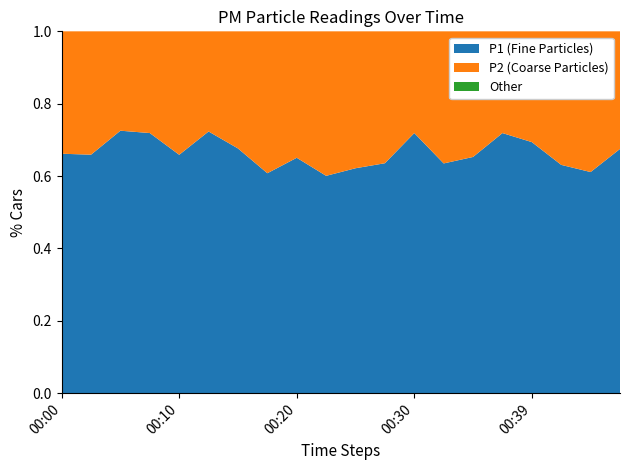

Reading left to right, transcribe all the data shown in this chart.

P1: 00:00=3.1	00:03=2.9	00:05=3.8	00:07=3.6	00:10=2.8	00:12=4.2	00:15=3.0	00:17=2.2	00:20=2.4	00:22=1.9	00:25=2.3	00:27=2.6	00:30=3.6	00:32=2.4	00:34=2.2	00:37=3.4	00:39=2.7	00:42=2.0	00:44=2.2	00:47=2.7
P2: 00:00=1.6	00:03=1.5	00:05=1.4	00:07=1.4	00:10=1.4	00:12=1.6	00:15=1.4	00:17=1.4	00:20=1.3	00:22=1.2	00:25=1.4	00:27=1.5	00:30=1.4	00:32=1.4	00:34=1.2	00:37=1.3	00:39=1.2	00:42=1.2	00:44=1.4	00:47=1.3